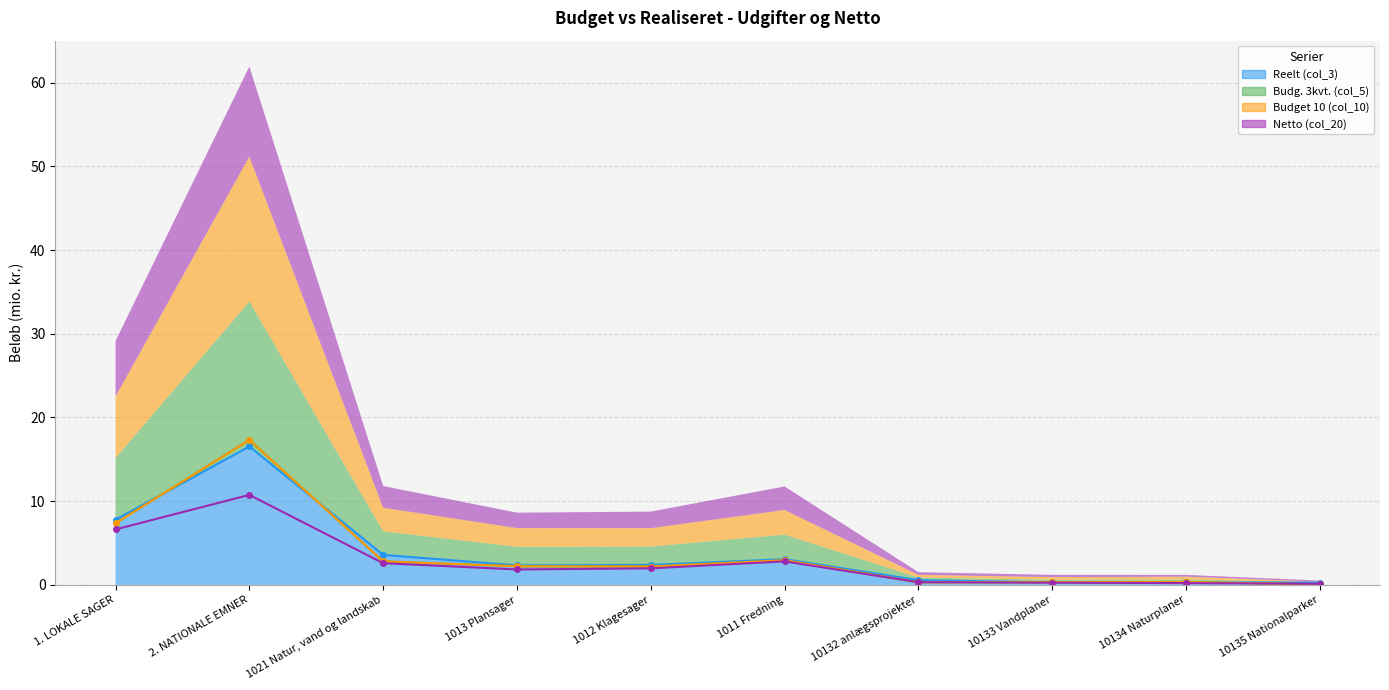

What is the value of the Netto (col_20) (line) point at the 8th from the left?

0.3